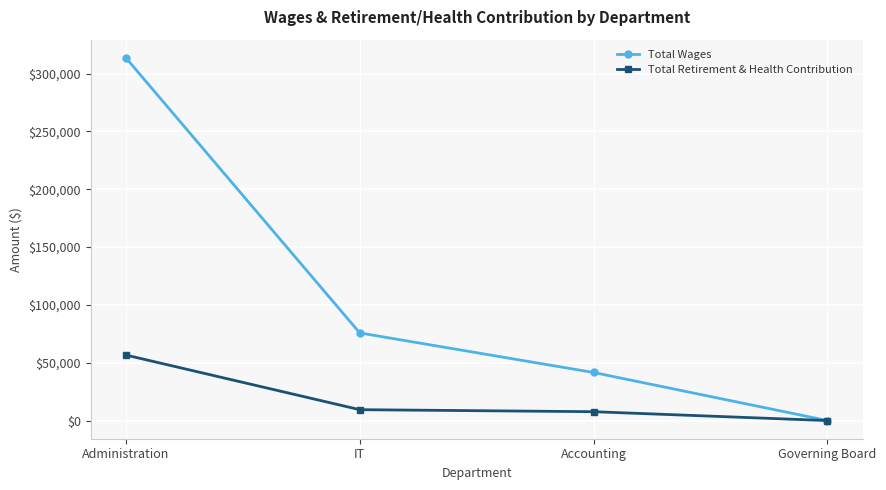

How many values in the Total Wages series are below 75775?

2